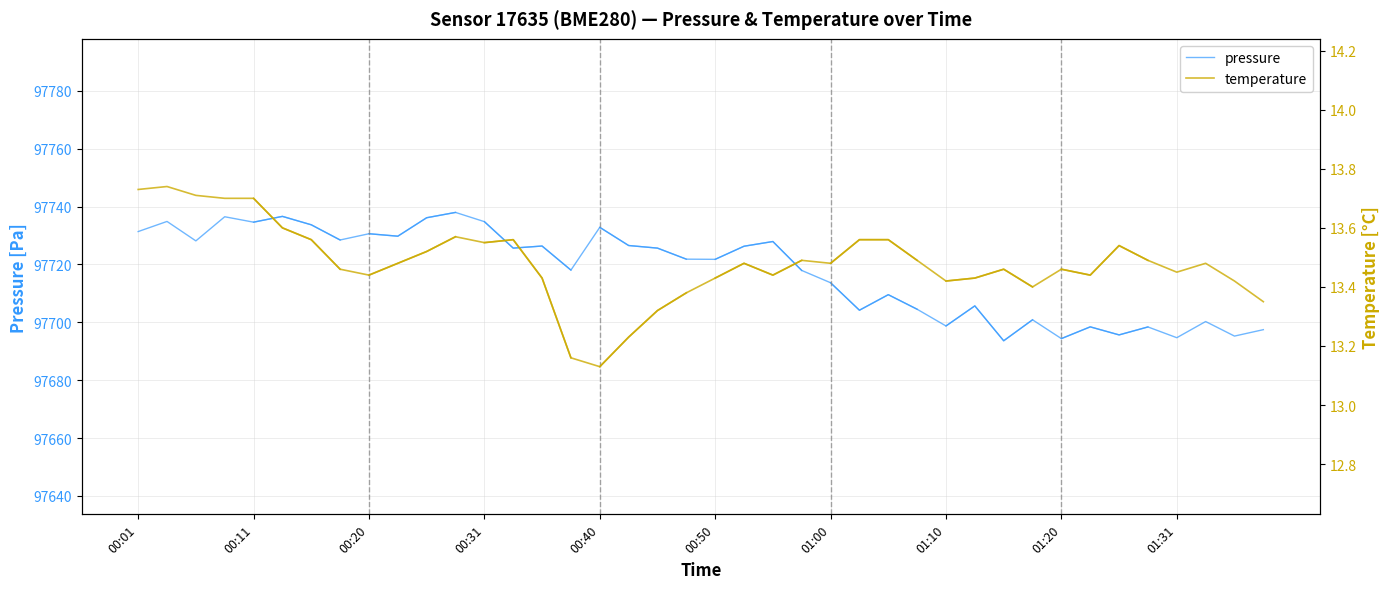

What is the difference between the maximum and minimum values in the temperature series?

0.3